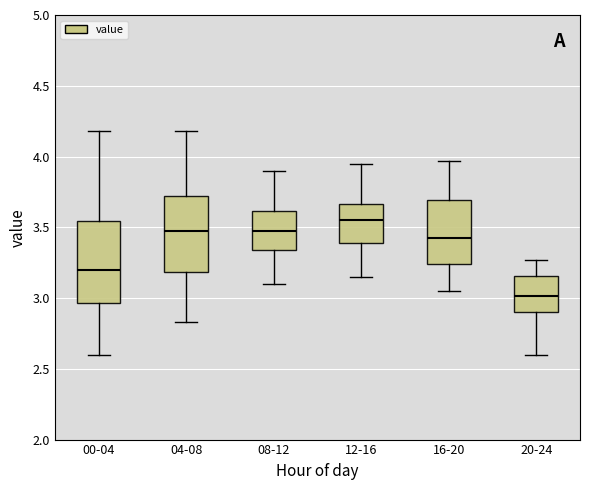

Which box has the lowest median line?

20-24